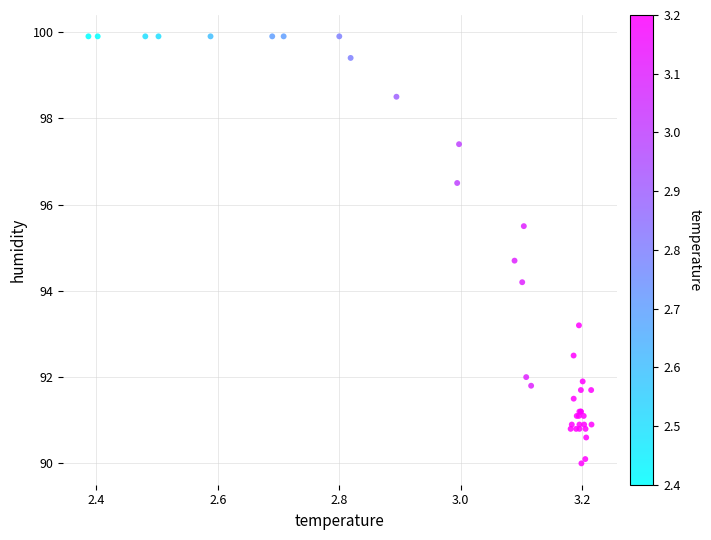

What Y value in the scatter plot is closest to 94?

94.2